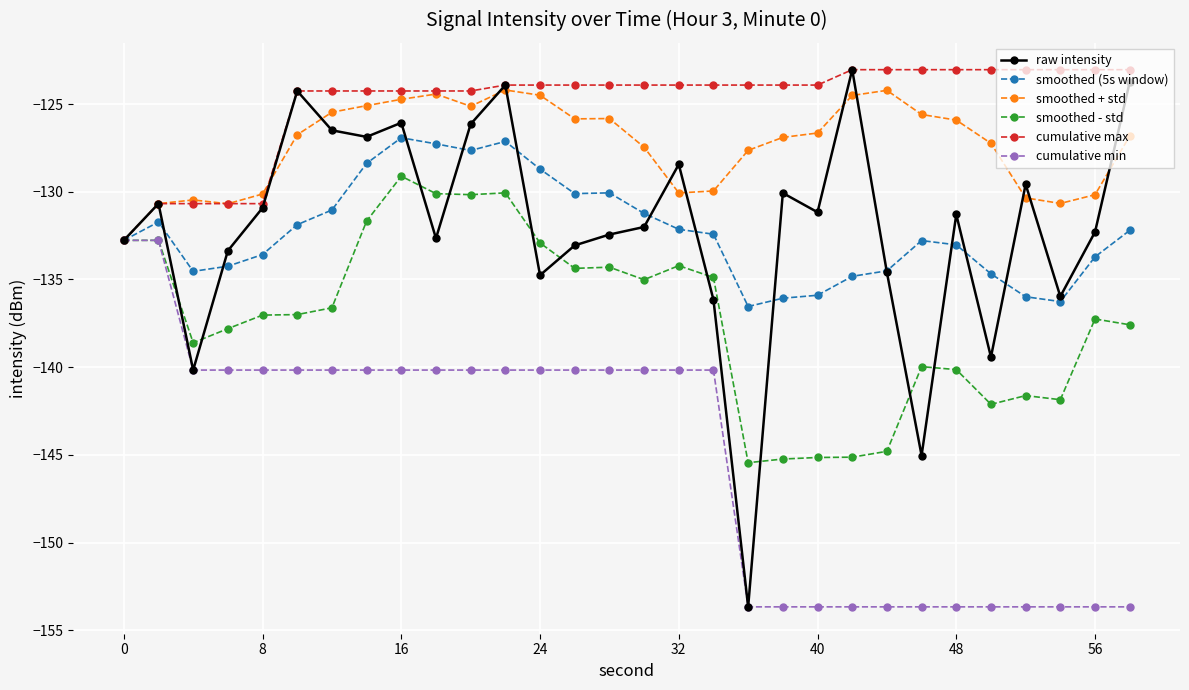

What is the minimum value for smoothed + std?

-132.8